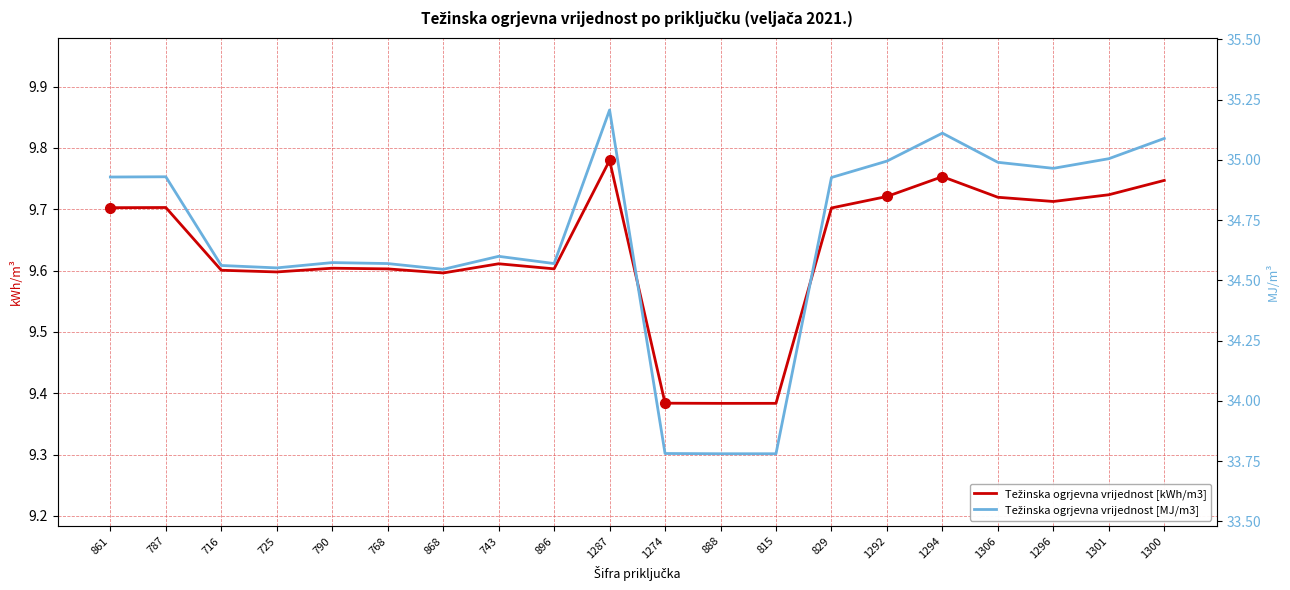

True or false: Težinska ogrjevna vrijednost [kWh/m3] has more than 1 points higher than both neighbors.

True